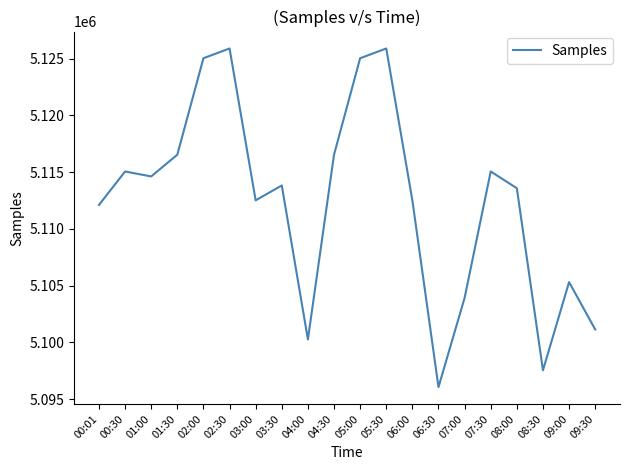

What is the change in value from 07:00 to 08:00?

+9655